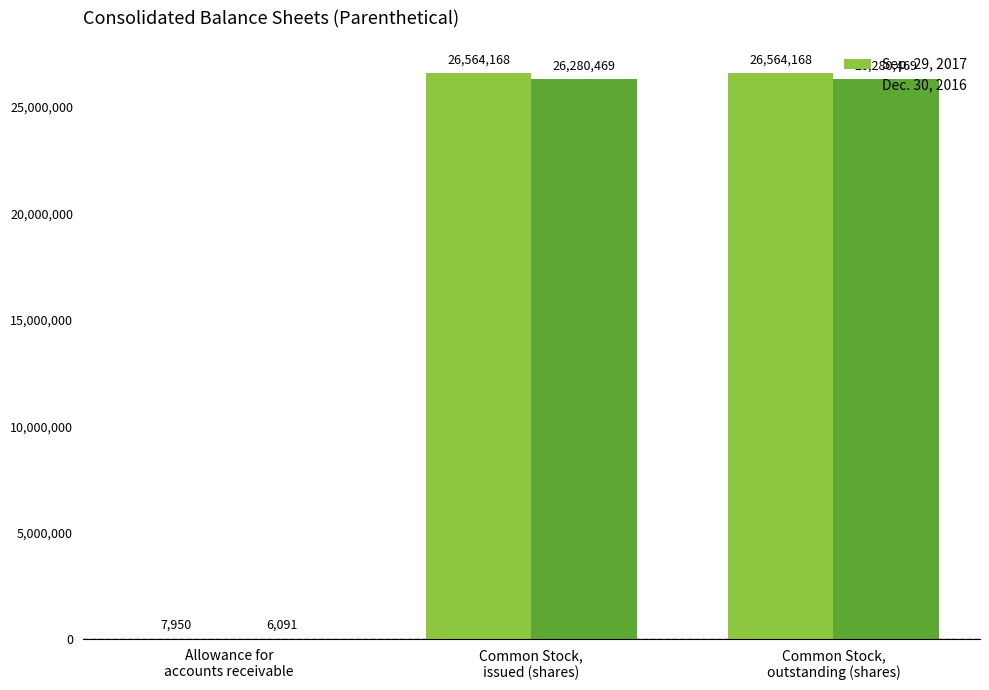

Which series has the largest total across all categories?

Sep. 29, 2017